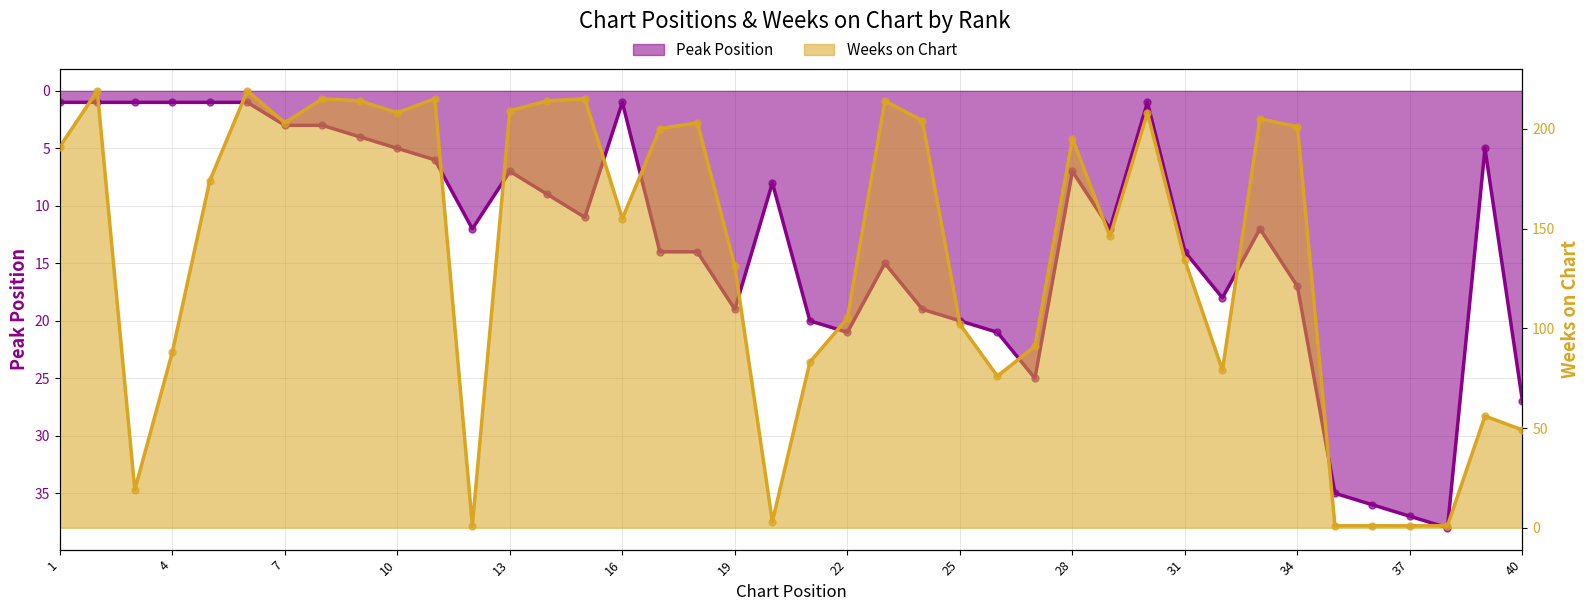

What is the total value across all series at 29?

158